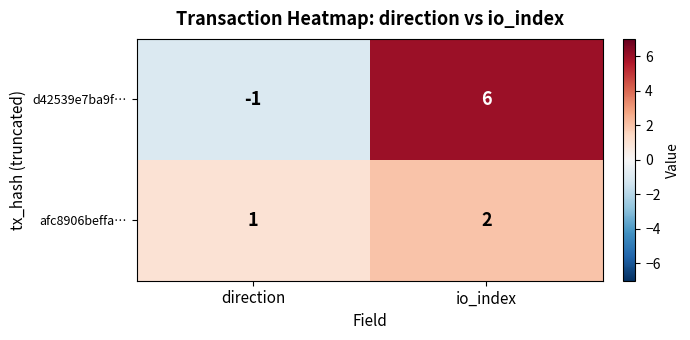

How many categories are shown in the chart?

2